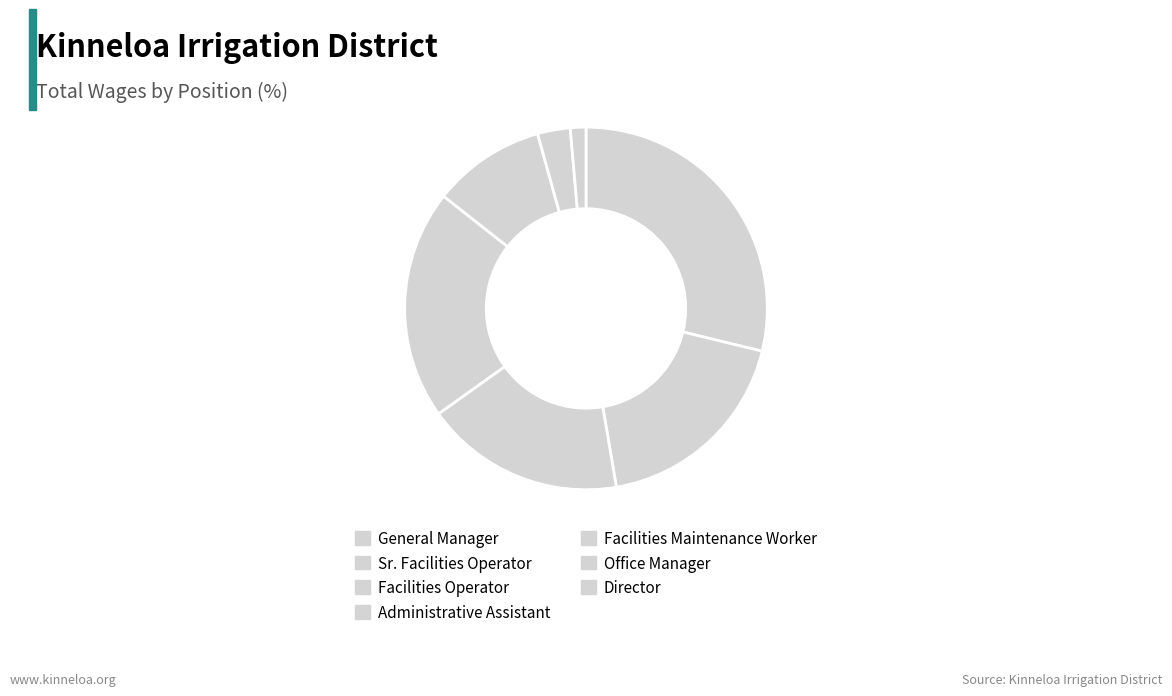

Which slice is the smallest?

Director